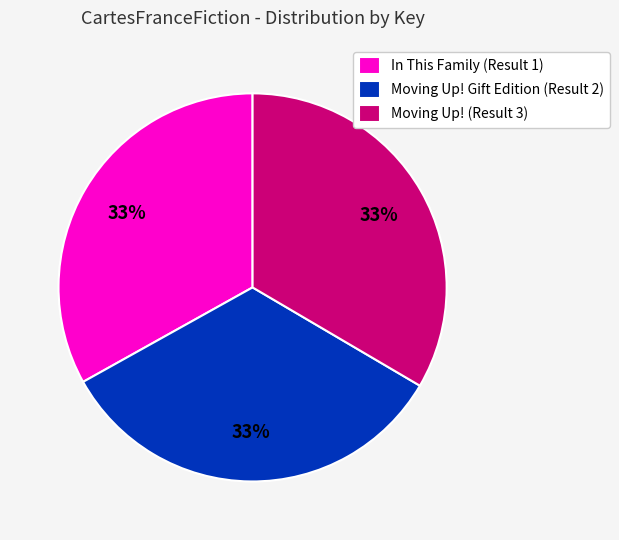

What is the ratio of the value at Moving Up! (Result 3) to the value at In This Family (Result 1)?

1.0